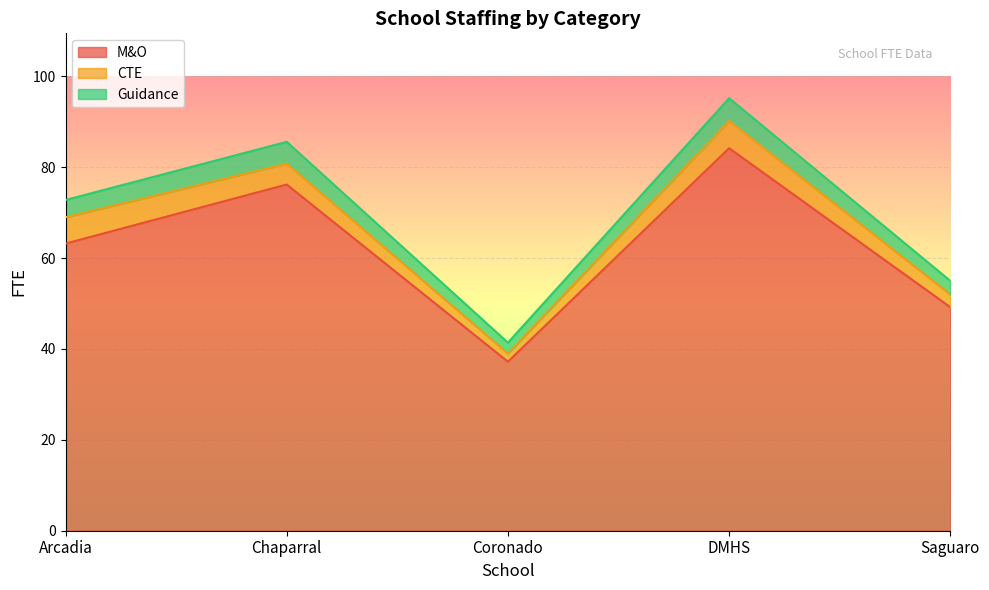

What is the minimum value shown in the chart?

37.2